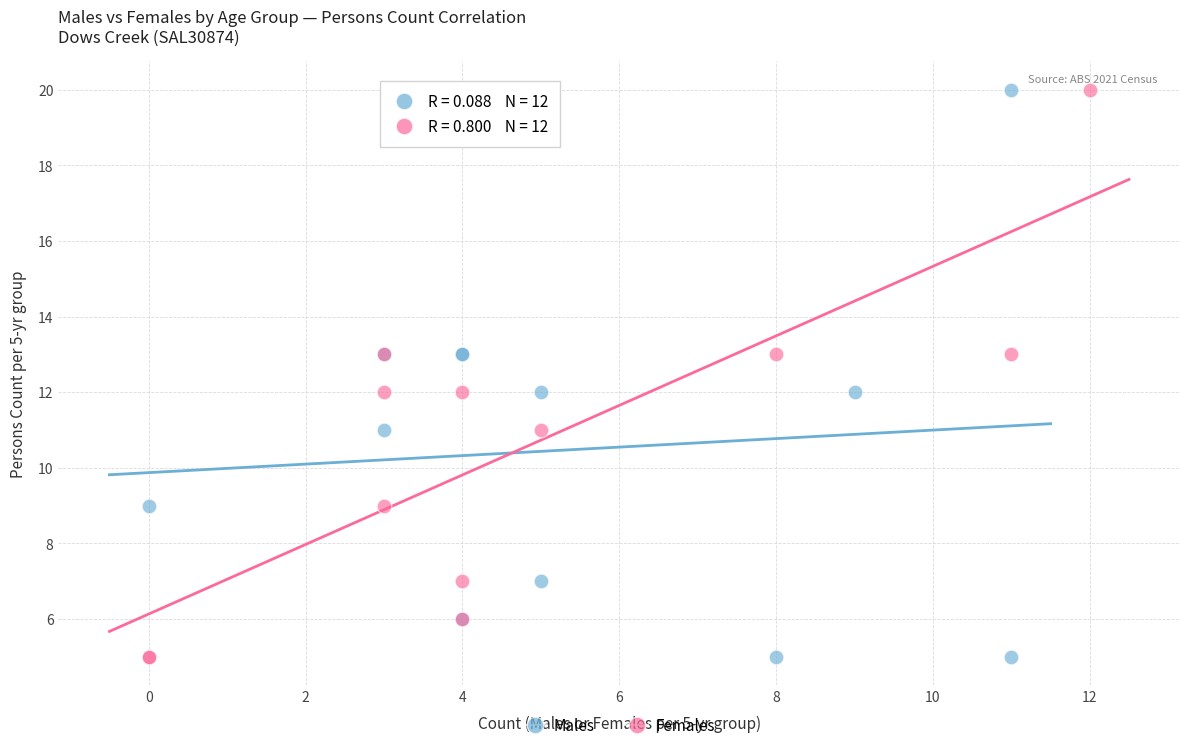

What are all the series names shown in the legend?

Males, Females